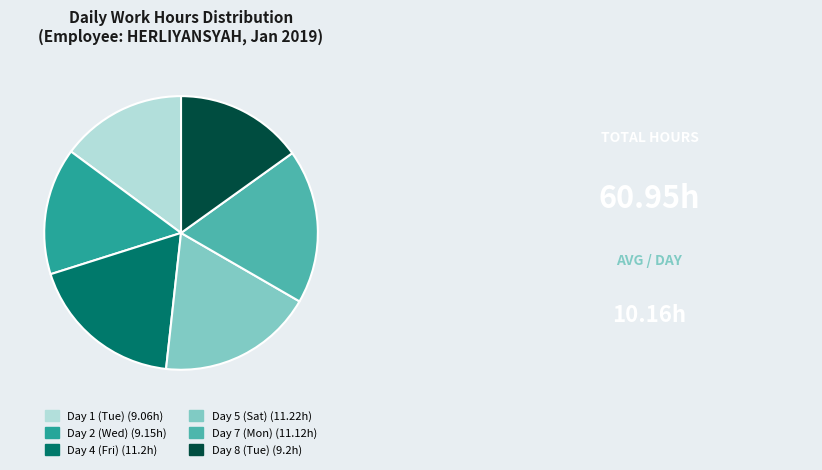

What is the ratio of the value at Day 4 (Fri) (11.2h) to the value at Day 8 (Tue) (9.2h)?

1.2